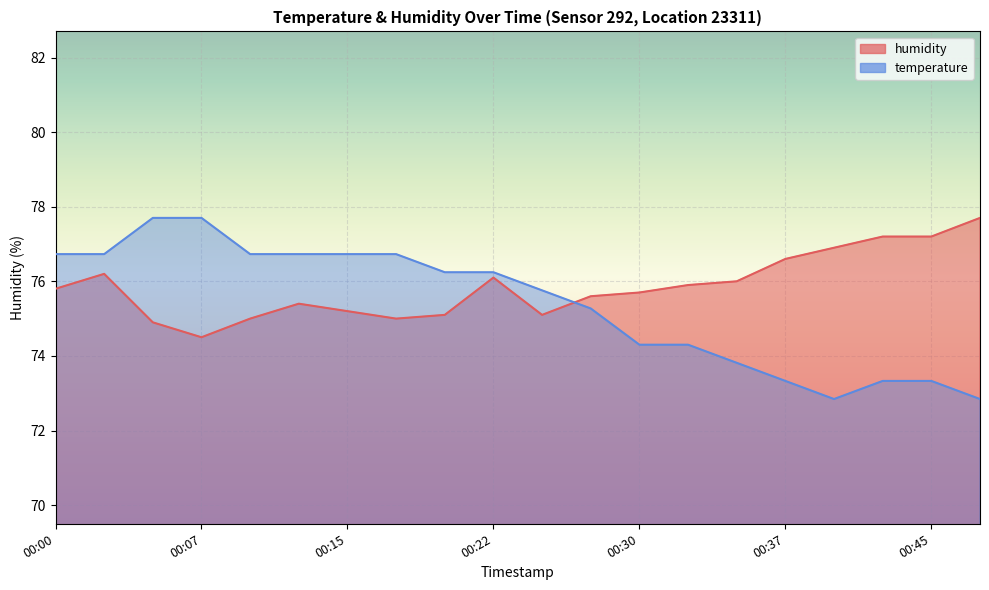

Reading left to right, list all the values displayed in this chart.

temperature: 76.7	76.7	77.7	77.7	76.7	76.7	76.7	76.7	76.2	76.2	75.8	75.3	74.3	74.3	73.8	73.3	72.8	73.3	73.3	72.8
humidity: 75.8	76.2	74.9	74.5	75.0	75.4	75.2	75.0	75.1	76.1	75.1	75.6	75.7	75.9	76.0	76.6	76.9	77.2	77.2	77.7